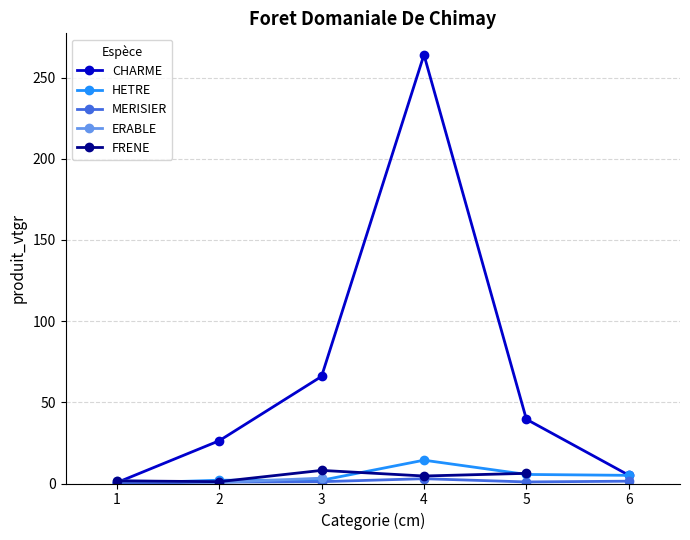

How many interior local peaks does the CHARME series have?

1